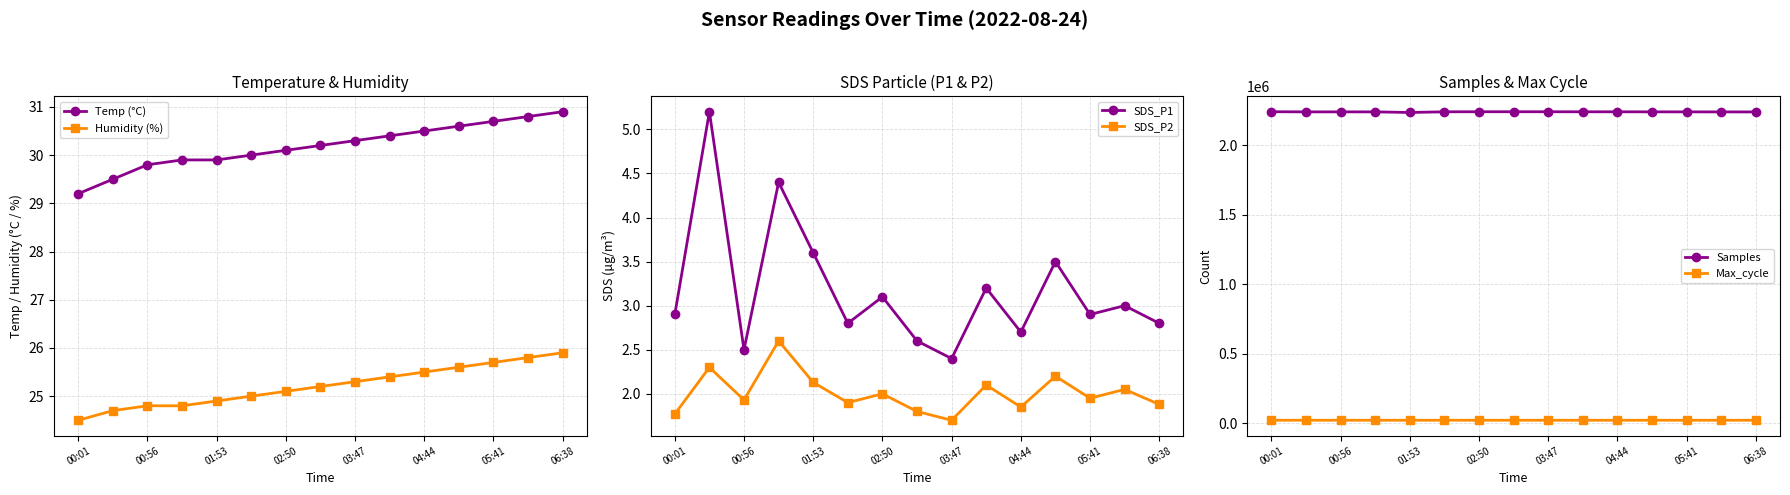

What is the total value across all series at 9?

2262091.1